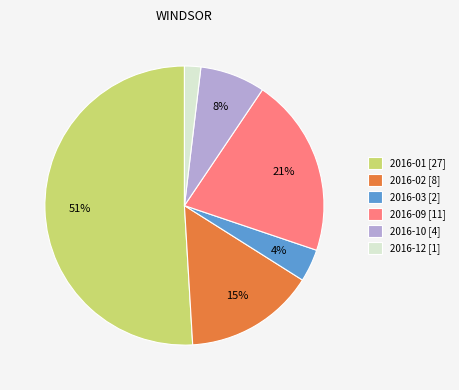

Which slice is the smallest?

2016-12 [1]